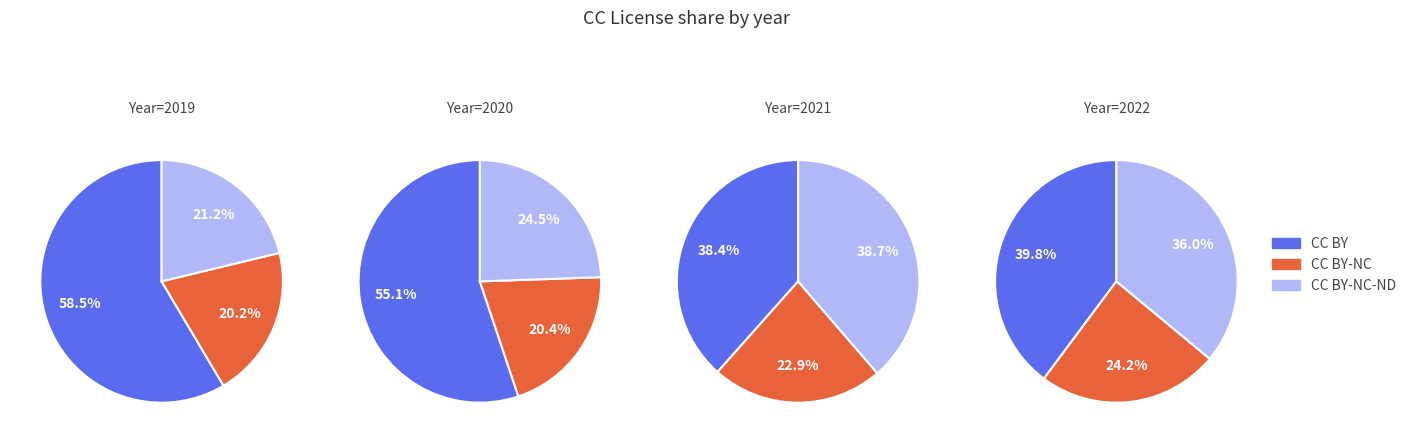

What is the spread (max minus min) of values at 4?

0.1